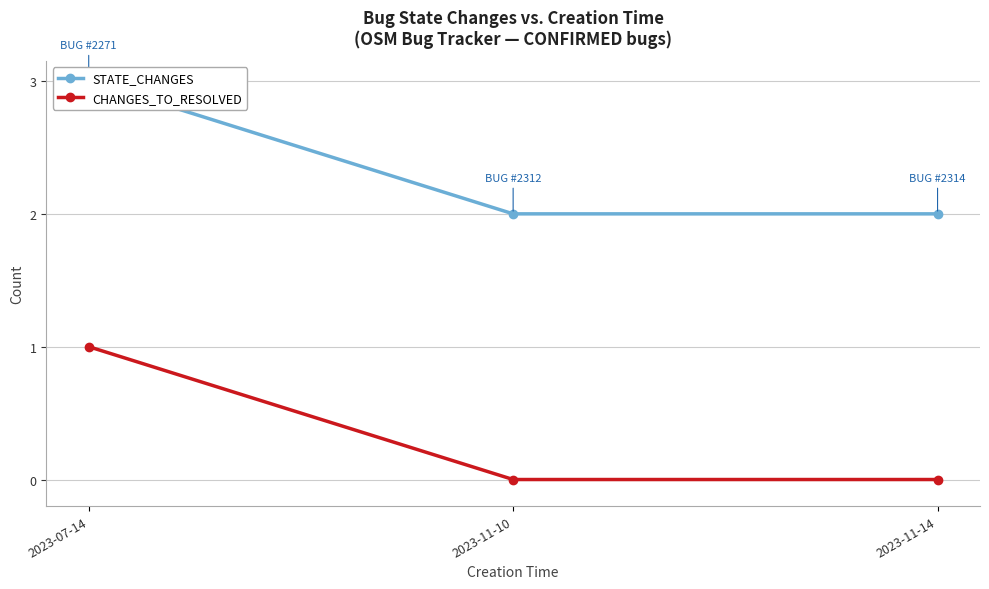

What is the spread (max minus min) of values at 2023-11-10?

2